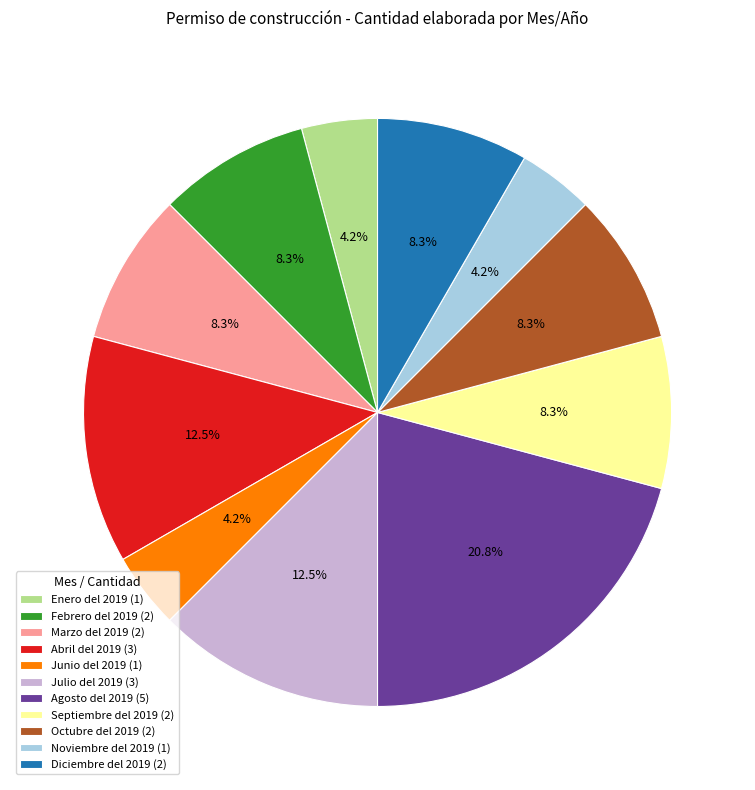

How many slices are in this pie chart?

11